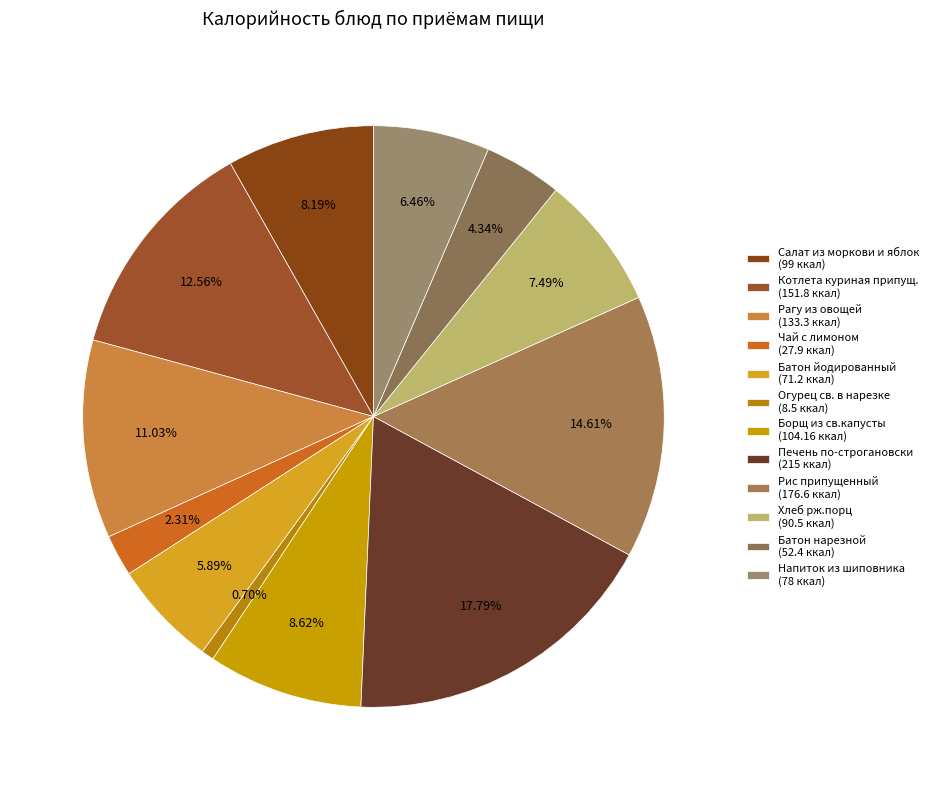

The Хлеб рж.порц slice represents 2% of the pie. True or false?

False